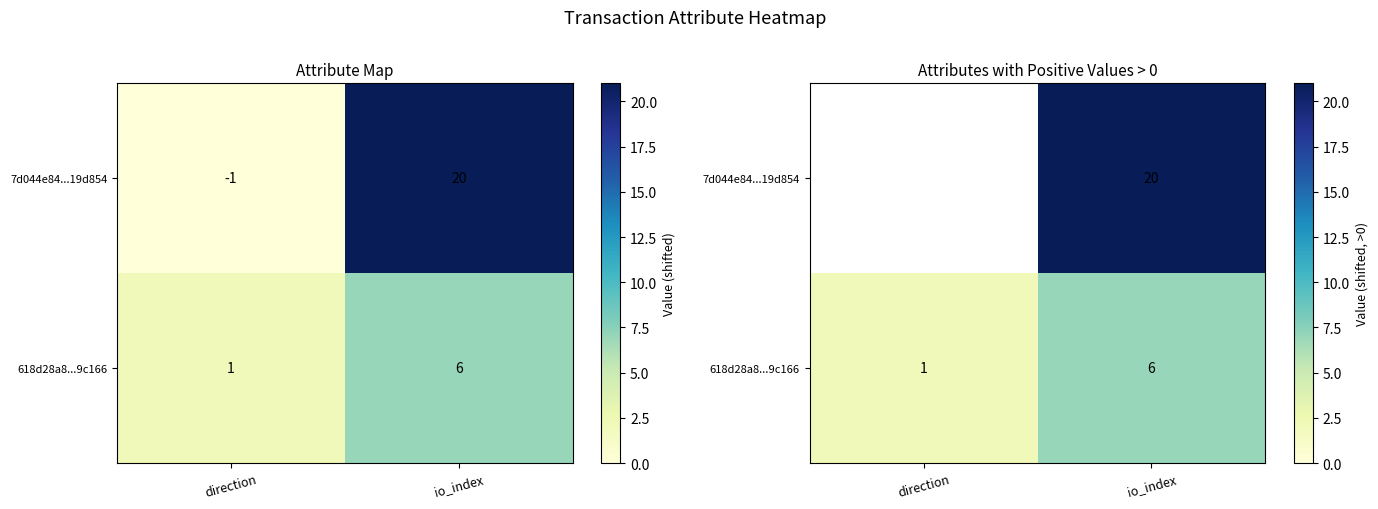

The 618d28a8...9c166 series shows 3.8 at io_index. True or false?

False